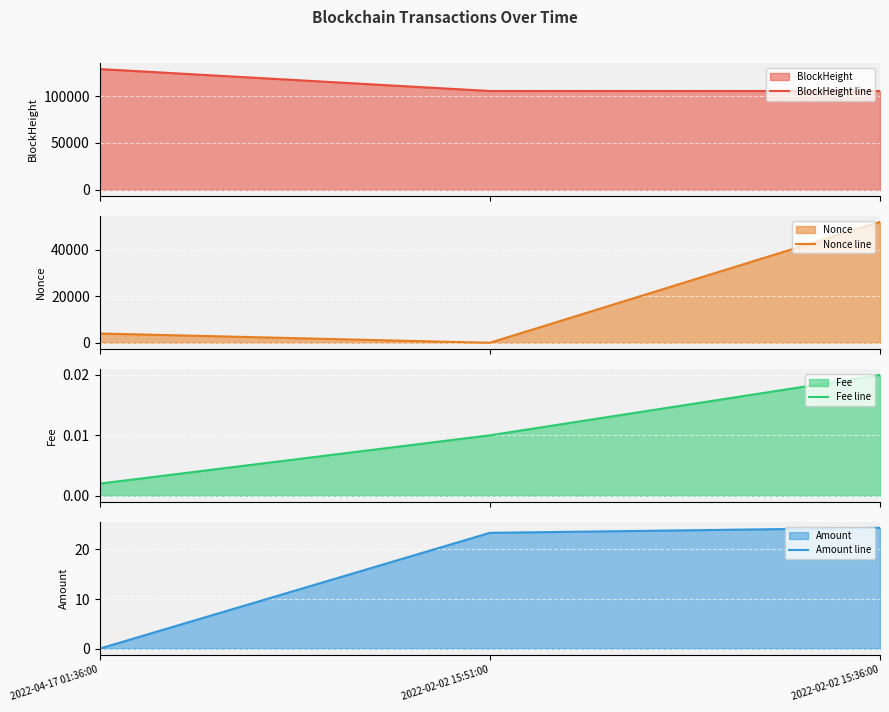

Between 2022-04-17 01:36:00 and 2022-02-02 15:51:00, which series saw the biggest shift?

BlockHeight line